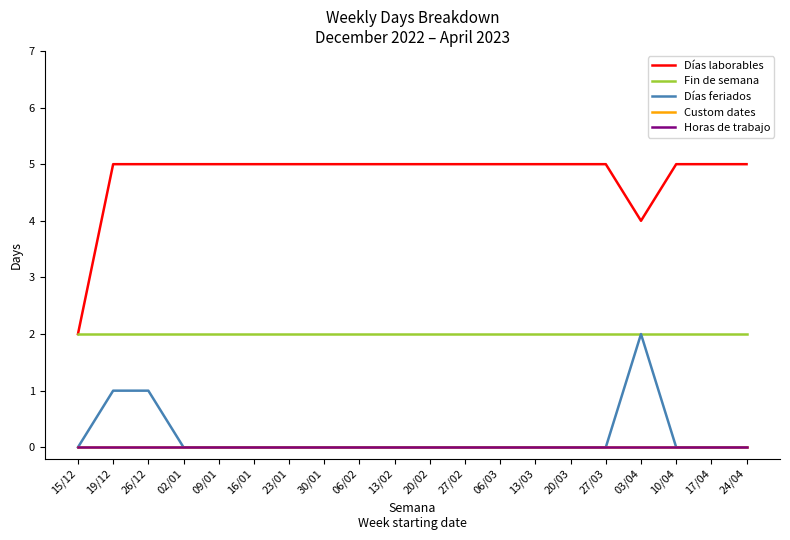

Reading left to right, what are all the values shown in this chart?

Días laborables: 15/12=2	19/12=5	26/12=5	02/01=5	09/01=5	16/01=5	23/01=5	30/01=5	06/02=5	13/02=5	20/02=5	27/02=5	06/03=5	13/03=5	20/03=5	27/03=5	03/04=4	10/04=5	17/04=5	24/04=5
Fin de semana: 15/12=2	19/12=2	26/12=2	02/01=2	09/01=2	16/01=2	23/01=2	30/01=2	06/02=2	13/02=2	20/02=2	27/02=2	06/03=2	13/03=2	20/03=2	27/03=2	03/04=2	10/04=2	17/04=2	24/04=2
Días feriados: 15/12=0	19/12=1	26/12=1	02/01=0	09/01=0	16/01=0	23/01=0	30/01=0	06/02=0	13/02=0	20/02=0	27/02=0	06/03=0	13/03=0	20/03=0	27/03=0	03/04=2	10/04=0	17/04=0	24/04=0
Custom dates: 15/12=0	19/12=0	26/12=0	02/01=0	09/01=0	16/01=0	23/01=0	30/01=0	06/02=0	13/02=0	20/02=0	27/02=0	06/03=0	13/03=0	20/03=0	27/03=0	03/04=0	10/04=0	17/04=0	24/04=0
Horas de trabajo: 15/12=0	19/12=0	26/12=0	02/01=0	09/01=0	16/01=0	23/01=0	30/01=0	06/02=0	13/02=0	20/02=0	27/02=0	06/03=0	13/03=0	20/03=0	27/03=0	03/04=0	10/04=0	17/04=0	24/04=0